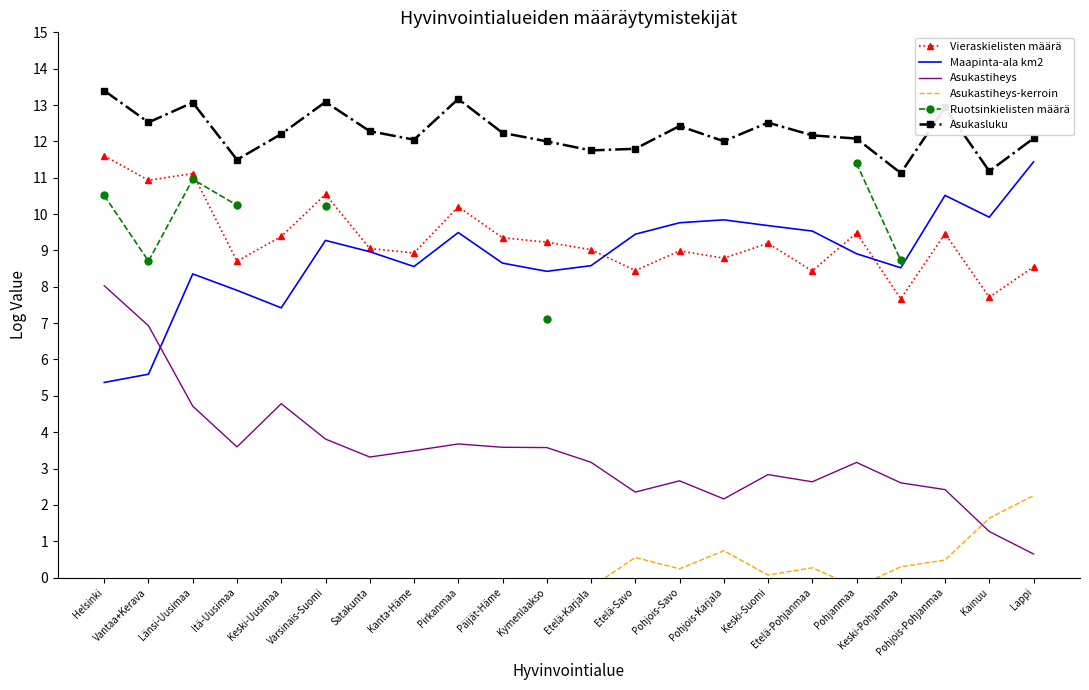

What is the spread (max minus min) of values at Keski-Uusimaa?

14.1